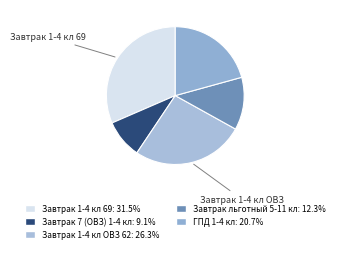

Which slice is the smallest?

Завтрак 7 (ОВЗ) 1-4 кл